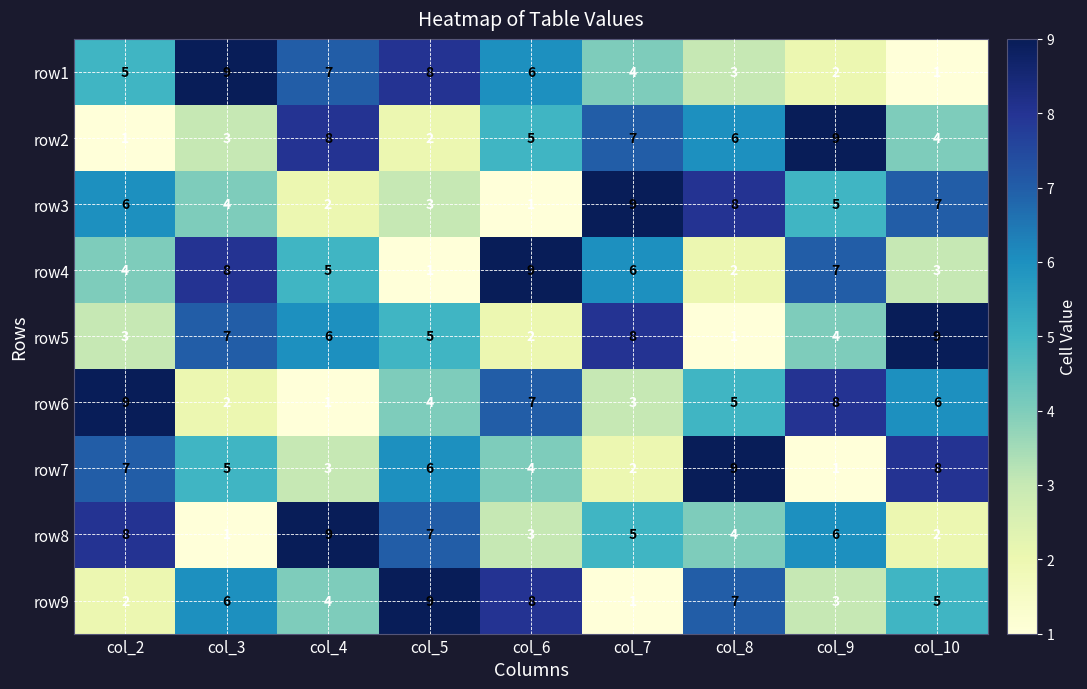

How many series are shown in this chart?

9